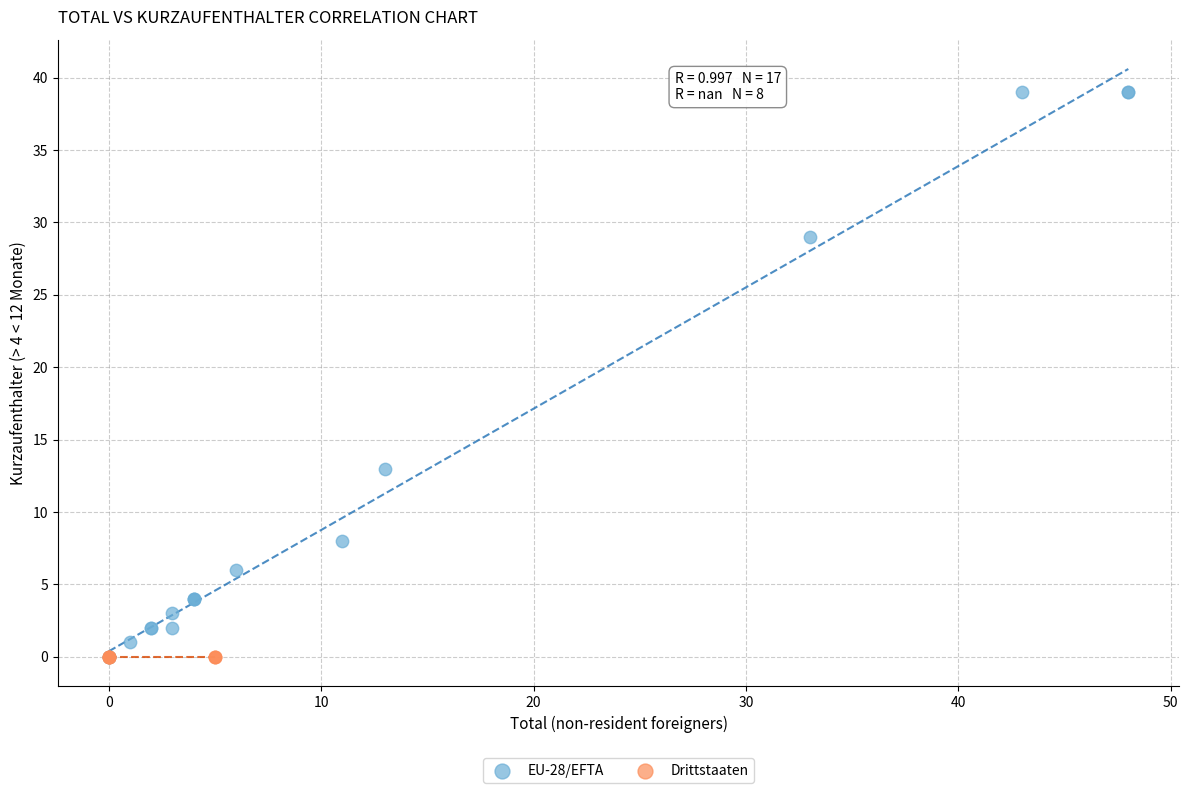

Which series contains the highest Y value?

EU-28/EFTA